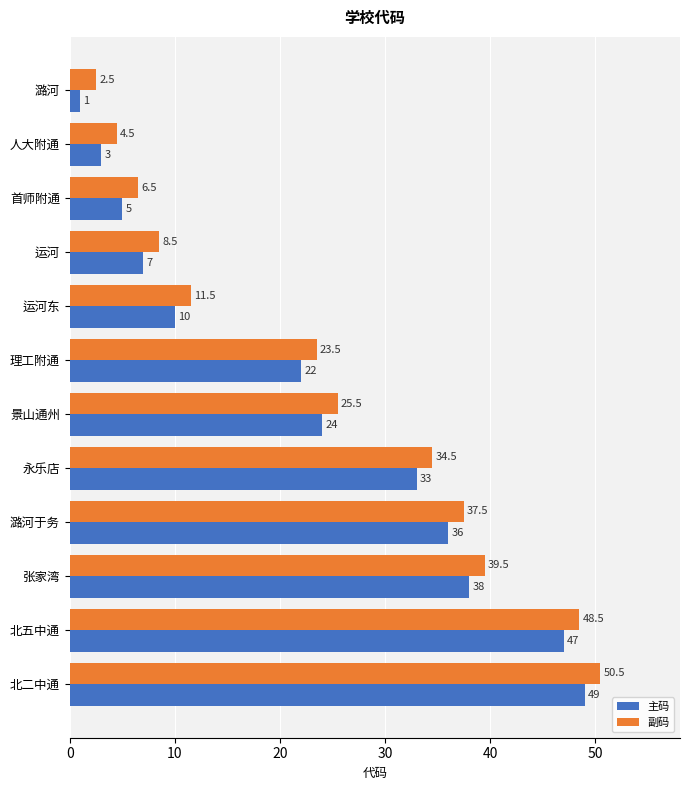

What is the average value of the 主码 series?

22.9